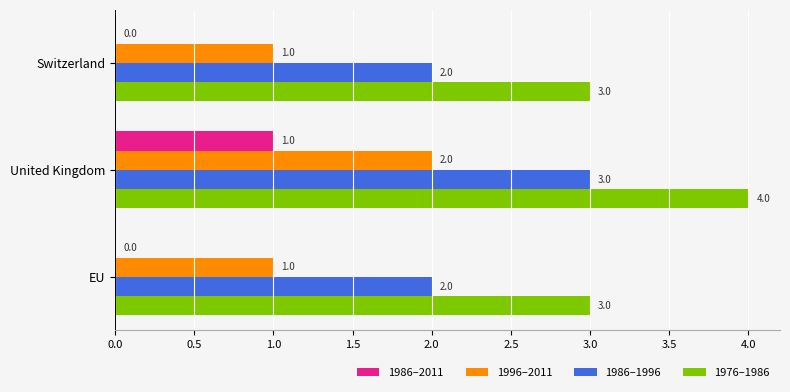

At which category does the chart reach its peak across all series?

United Kingdom